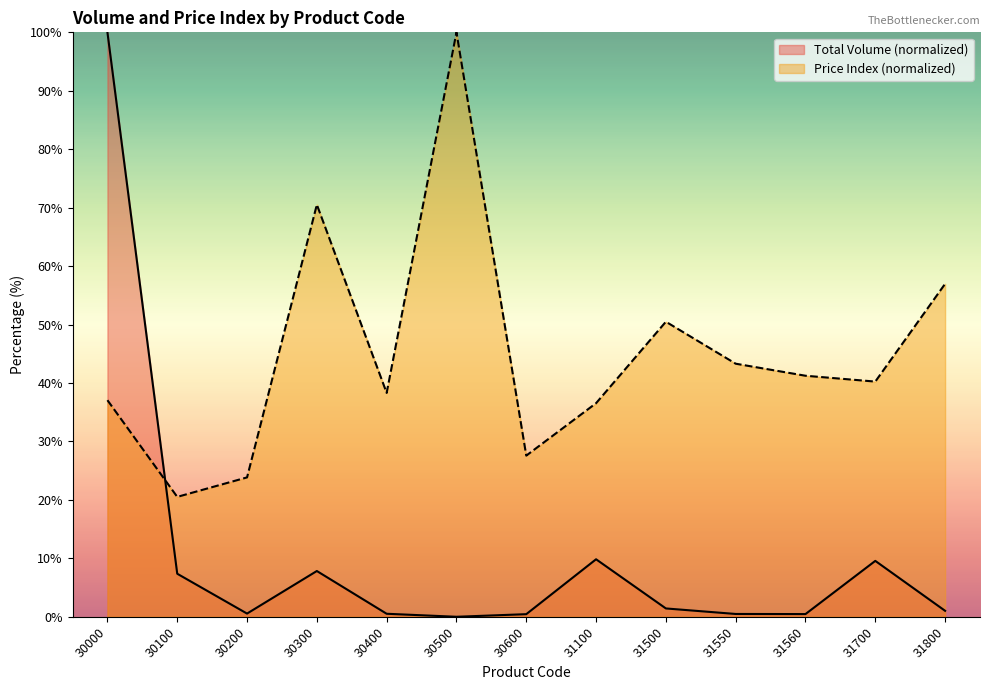

Rank the series at 30300 from highest to lowest value.

Price Index (normalized), Total Volume (normalized)